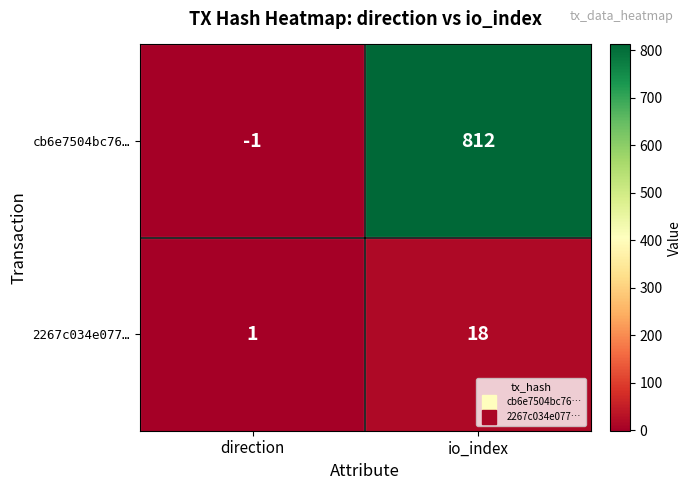

Which category has the highest value across all series?

io_index